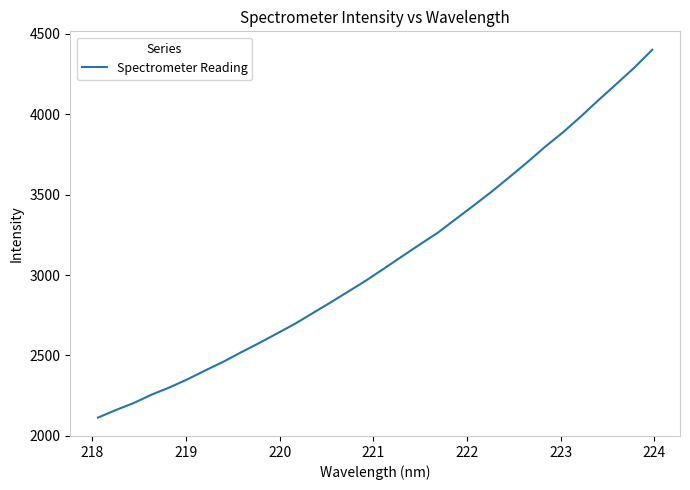

What is the greatest value displayed?

4401.7